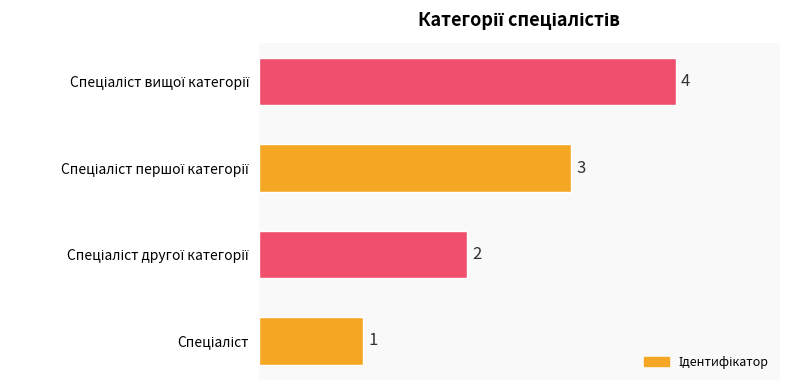

What is the greatest value displayed?

4